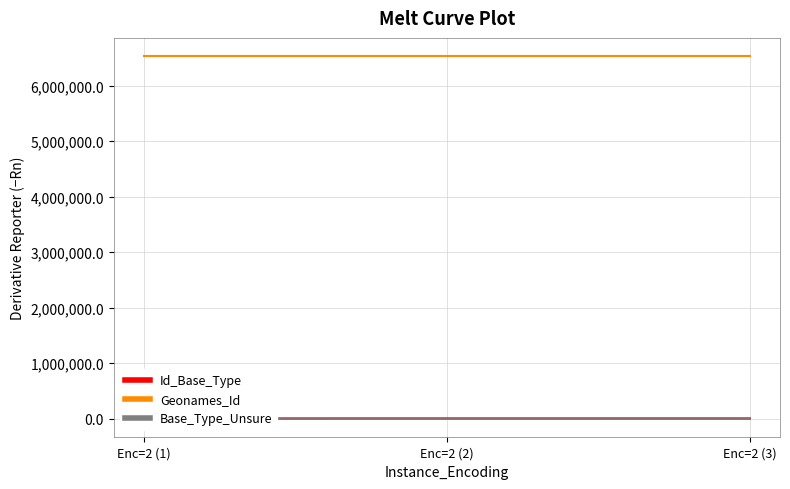

Which has a higher value, Enc=2 (2) or Enc=2 (1)?

Enc=2 (2)